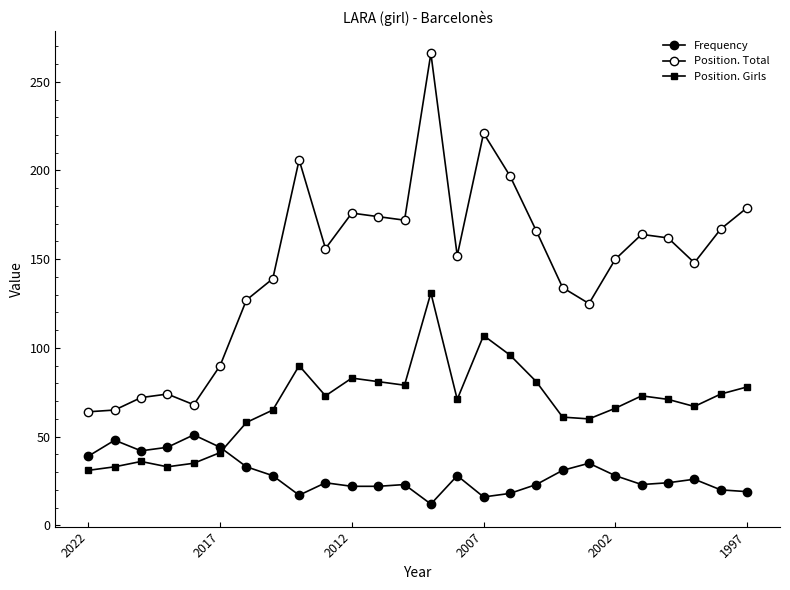

Where is Position. Girls nearest to the value 81?

11